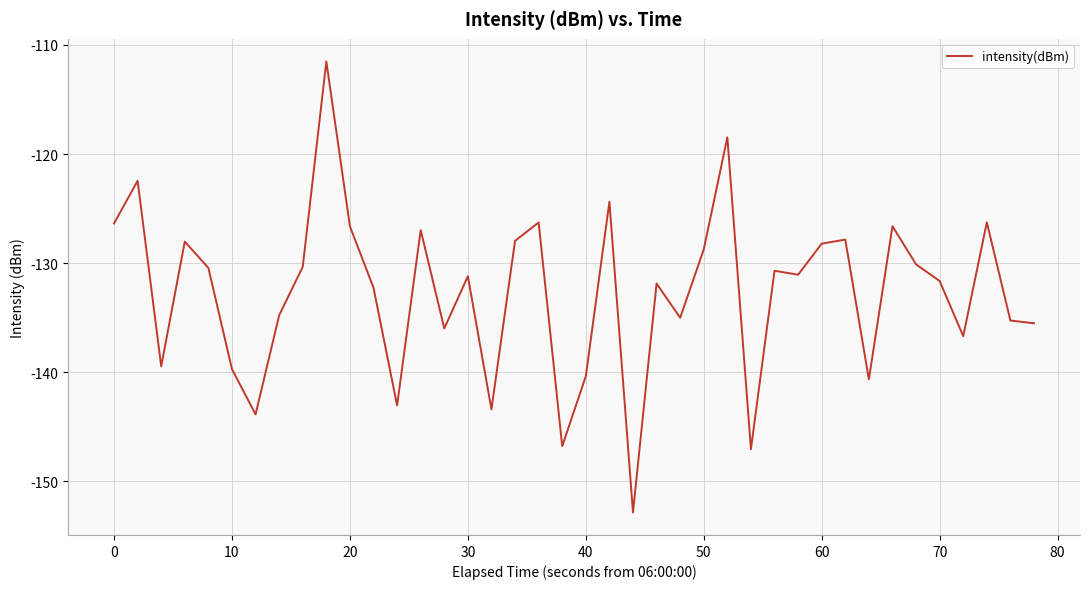

What is the greatest value displayed?

-111.5